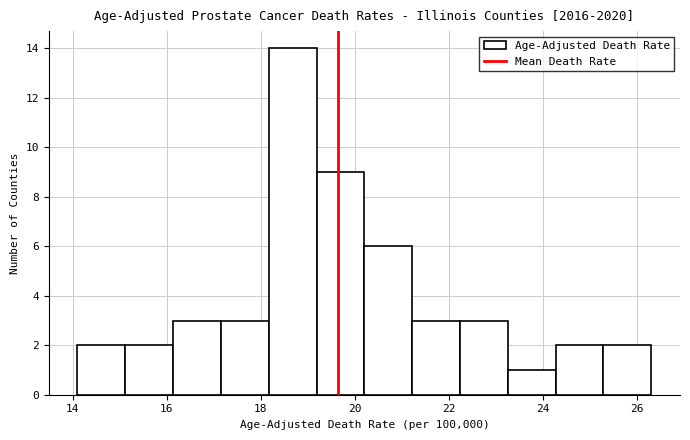

Over which range of the x-axis is the bar tallest?

18.2 to 19.2